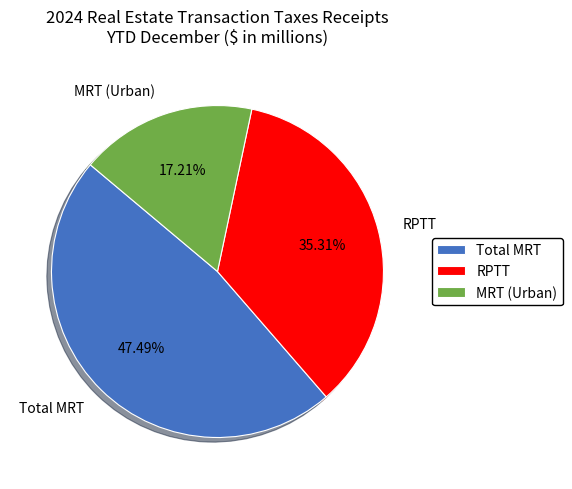

To the nearest percent, what is the average slice percentage?

33%